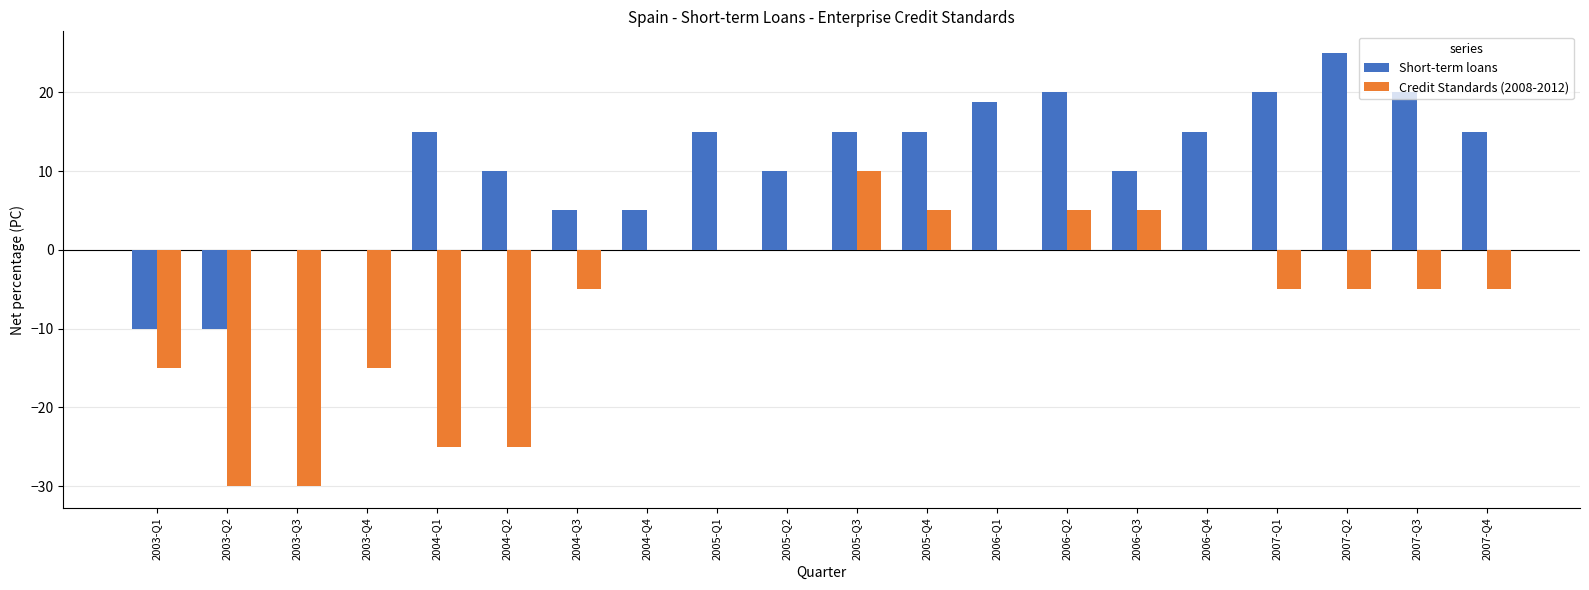

What are all the series names shown in the legend?

Short-term loans, Credit Standards (2008-2012)